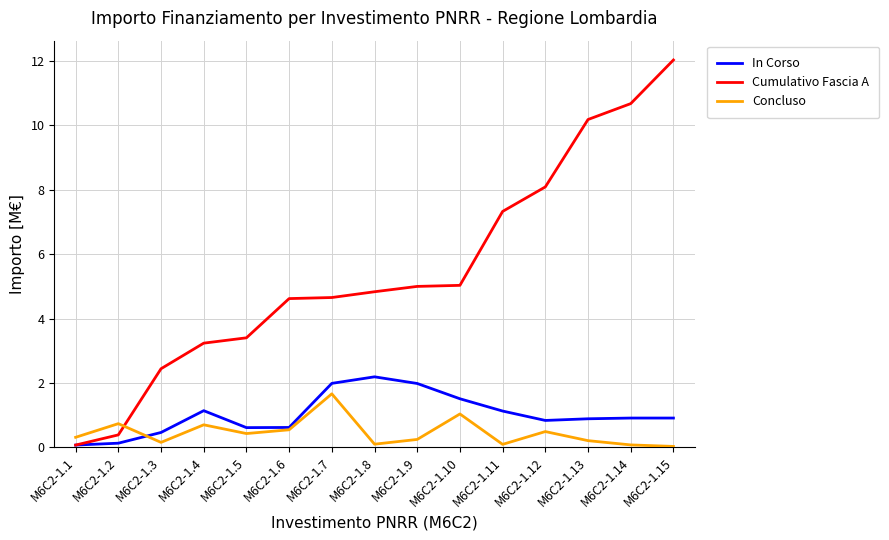

What is the spread (max minus min) of values at M6C2-1.7?

3.0